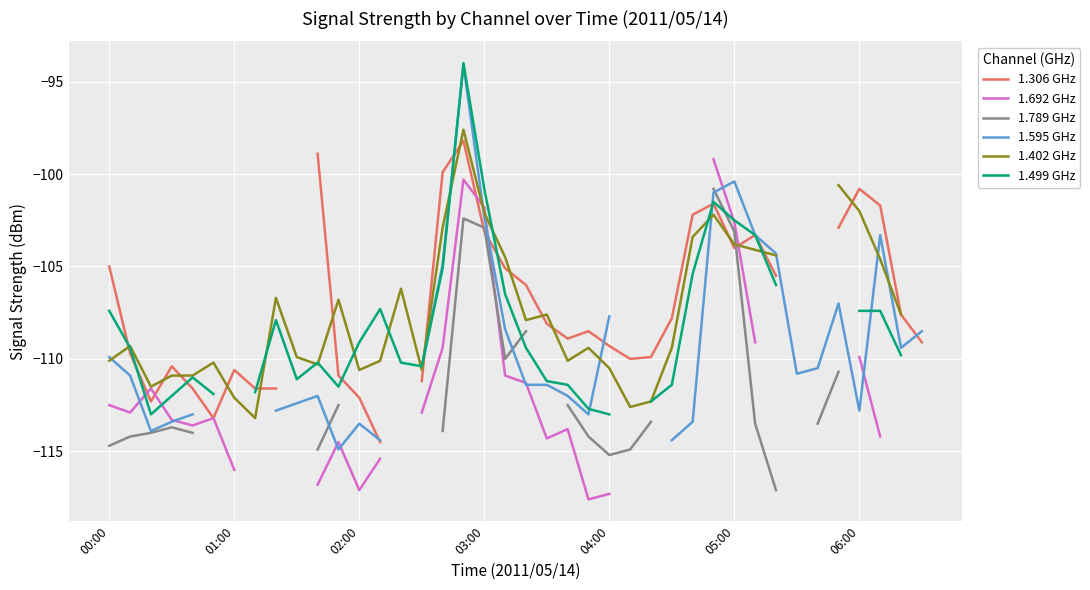

How many interior local peaks does the 1.789 GHz series have?

2